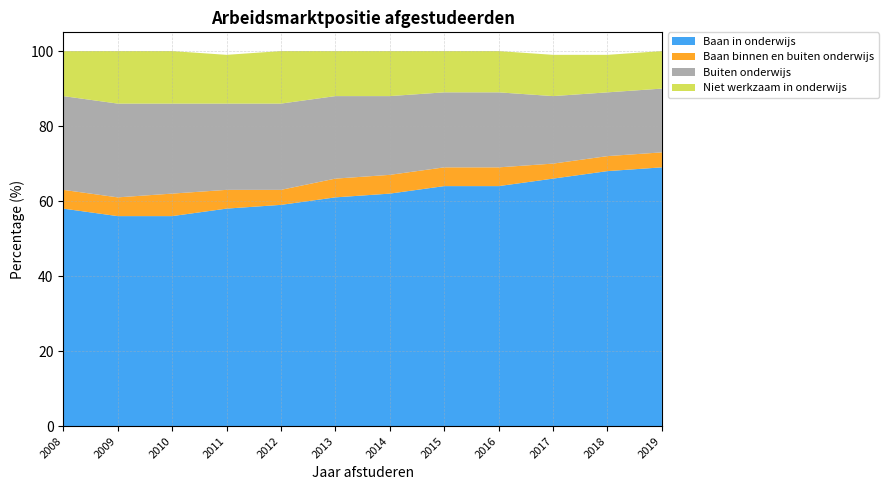

Reading left to right, what are all the values shown in this chart?

Baan in onderwijs: 58	56	56	58	59	61	62	64	64	66	68	69
Baan binnen en buiten onderwijs: 5	5	6	5	4	5	5	5	5	4	4	4
Buiten onderwijs: 25	25	24	23	23	22	21	20	20	18	17	17
Niet werkzaam in onderwijs: 12	14	14	13	14	12	12	11	11	11	10	10